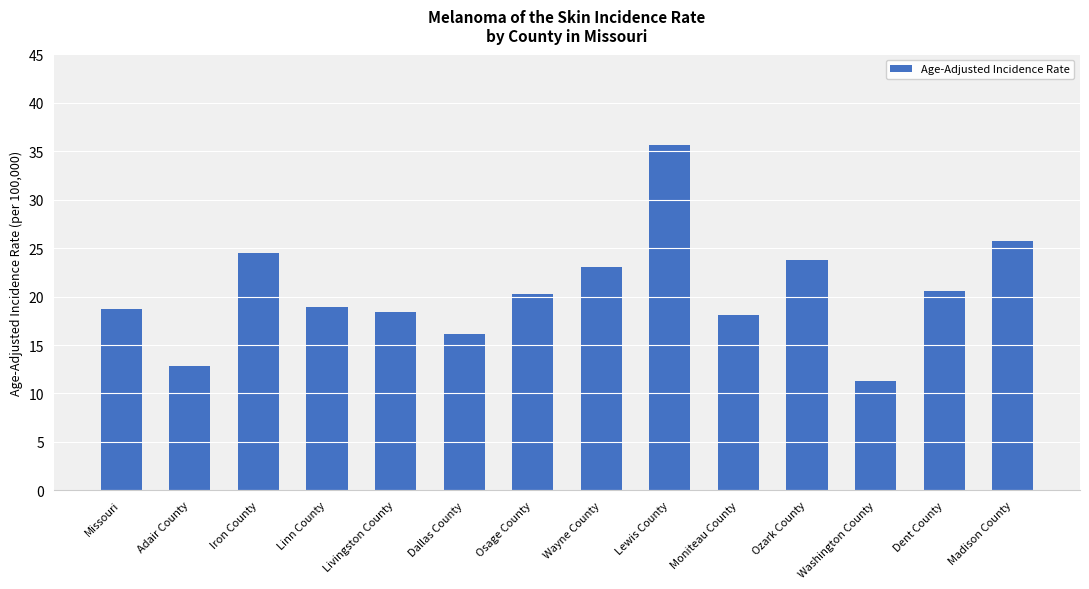

How many bars are there in total?

14